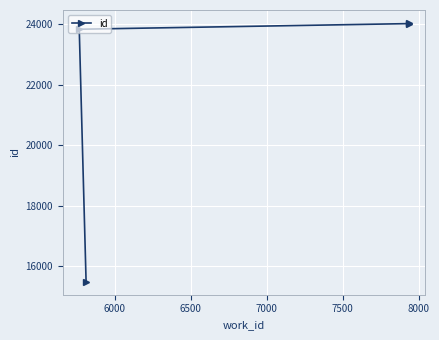

What is the smallest value displayed?

15487